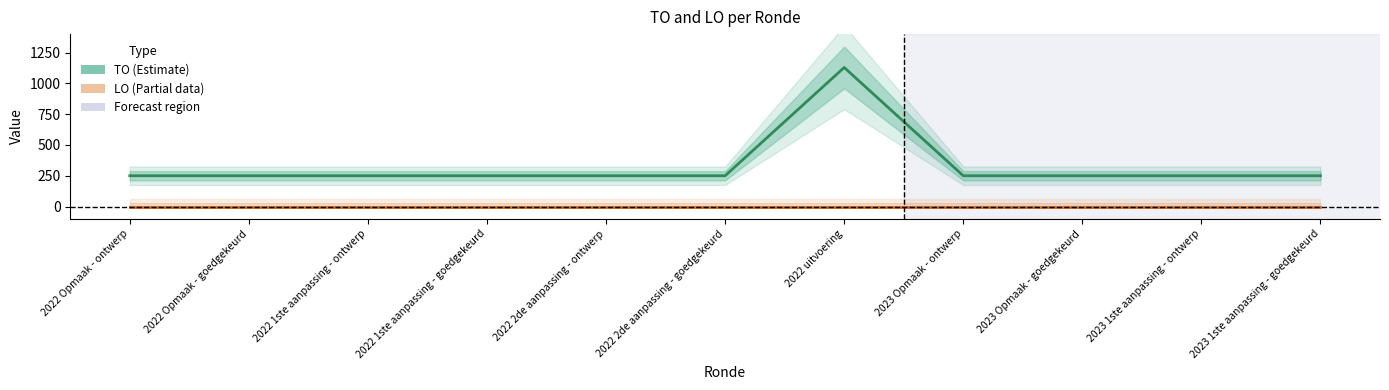

How many categories are shown in the chart?

11